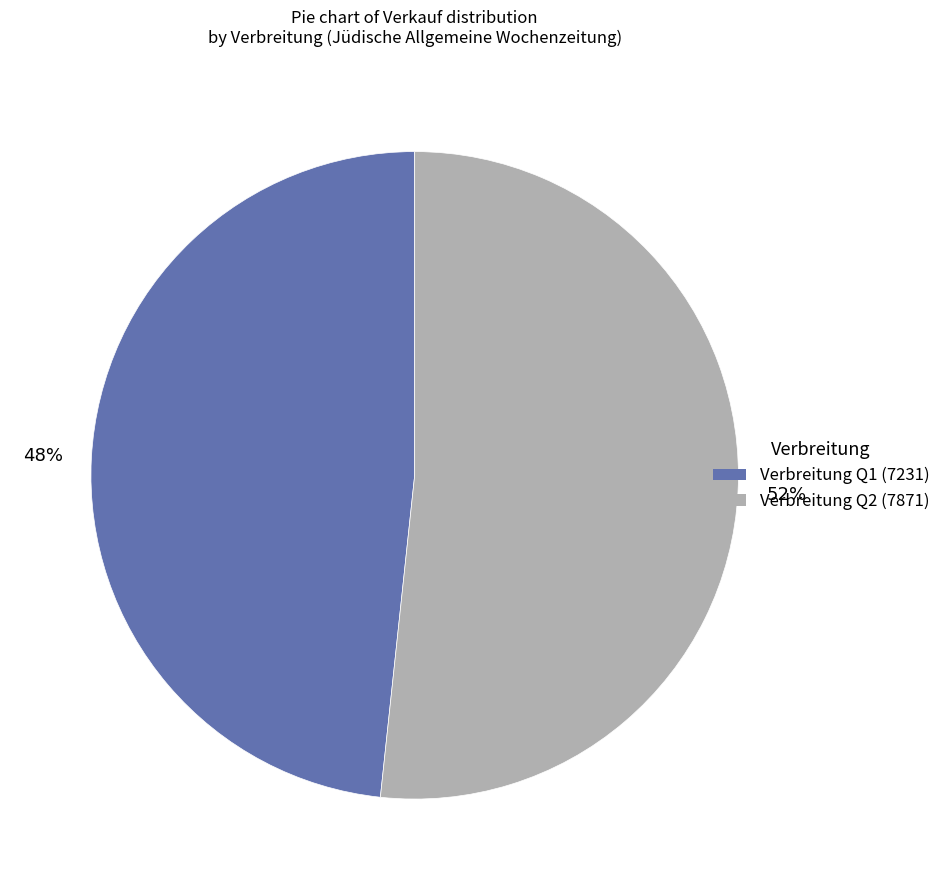

To the nearest percent, what portion does Verbreitung Q2 (7871) represent?

52%